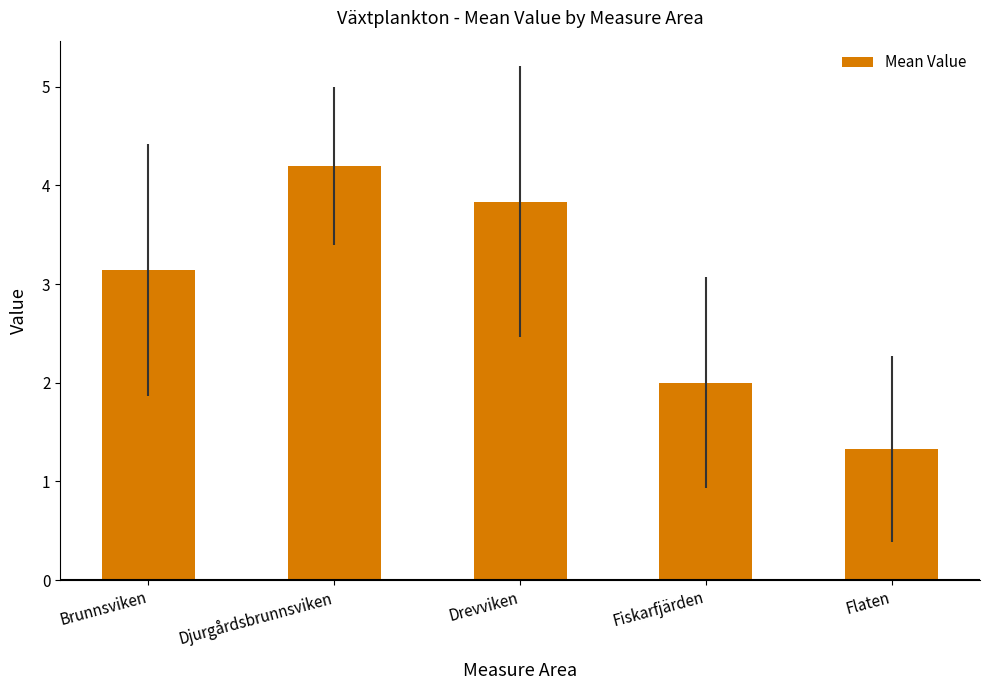

Which category has the lowest value across all series?

Flaten